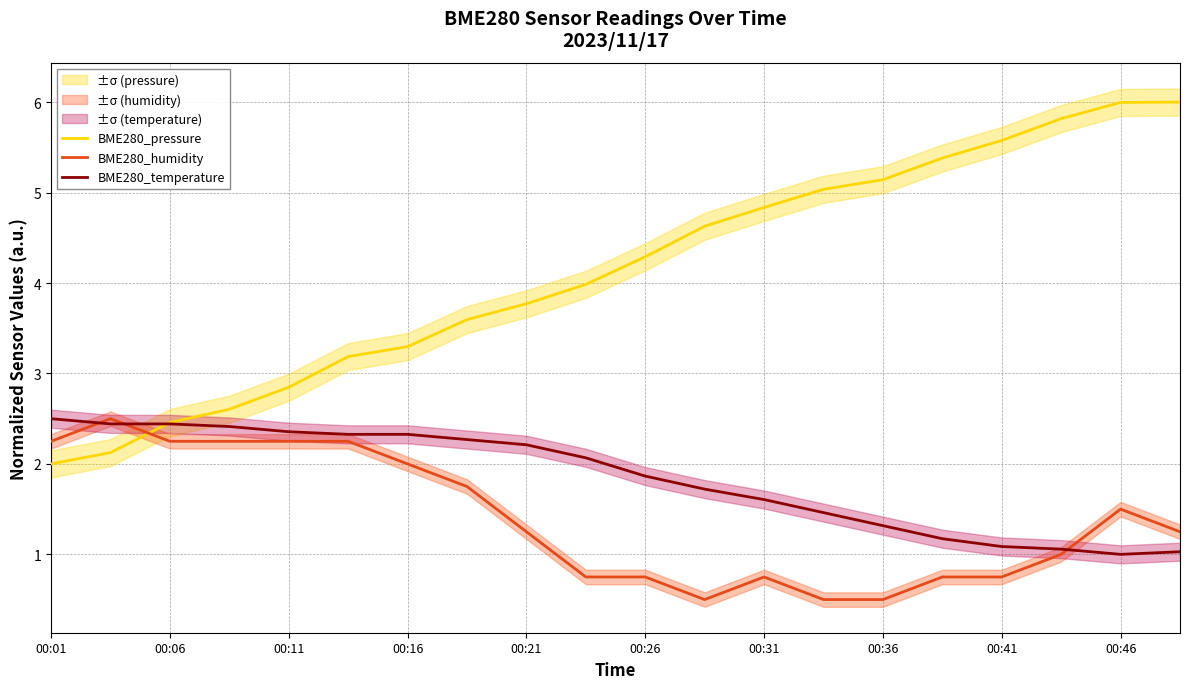

Is the value of BME280_humidity at 00:46 greater than the value of BME280_temperature at 00:41?

Yes